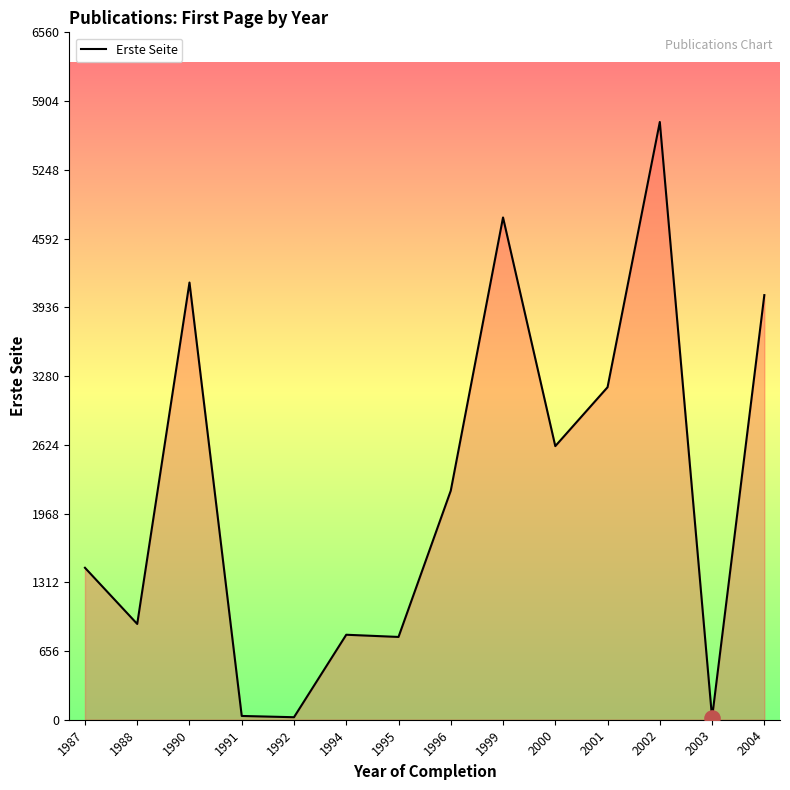

What is the change in value from 1996 to 2001?

+987